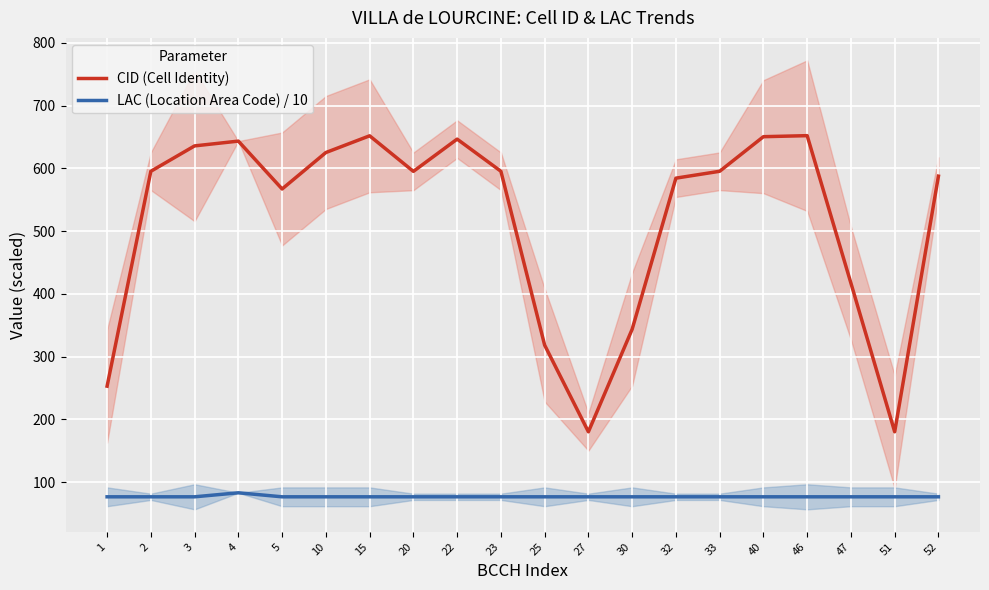

True or false: LAC (Location Area Code) / 10 and CID (Cell Identity) cross at least once.

False